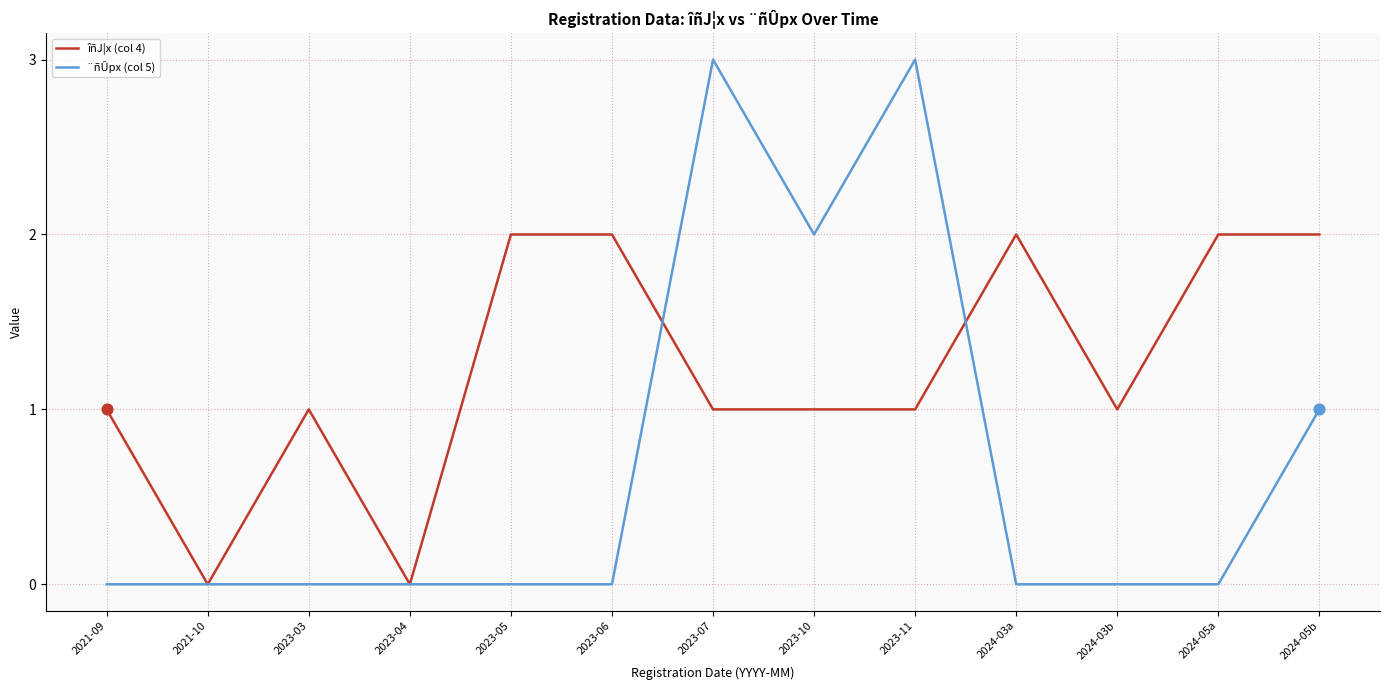

Which series changed the most between 2023-07 and 2024-03b?

¨ñÛpx (col 5)